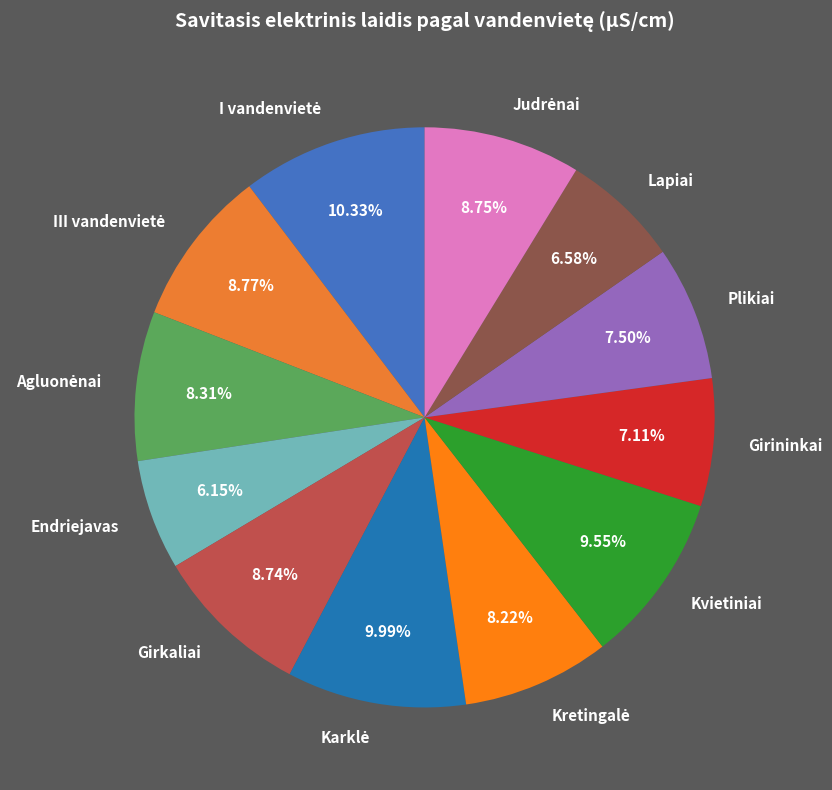

Which has a higher value, Lapiai or Girininkai?

Girininkai